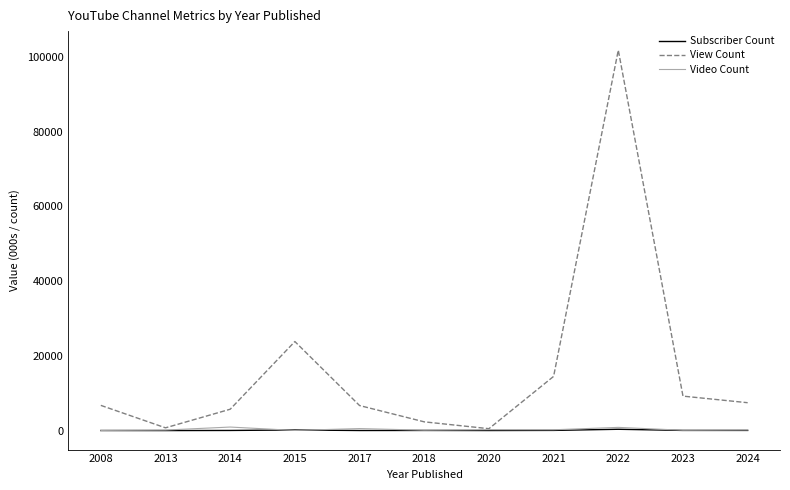

What is the difference between the maximum and minimum values in the Subscriber Count series?

346.7